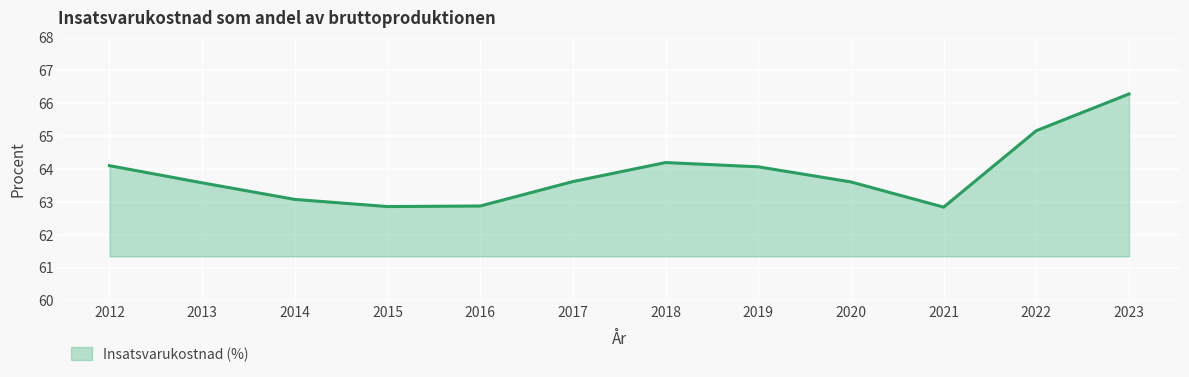

What is the minimum value shown in the chart?

62.8